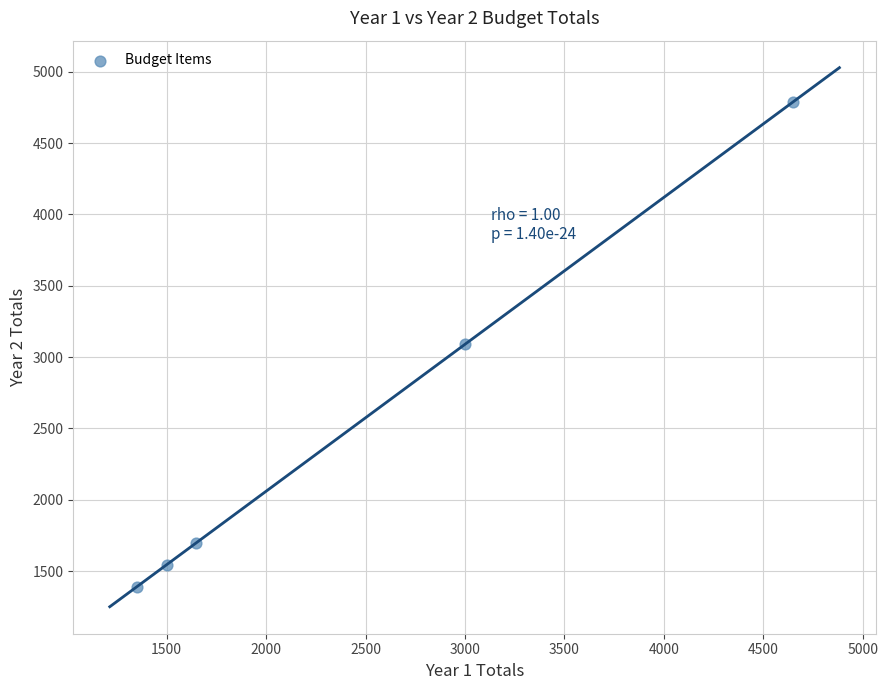

What is the average X value?

2429.8